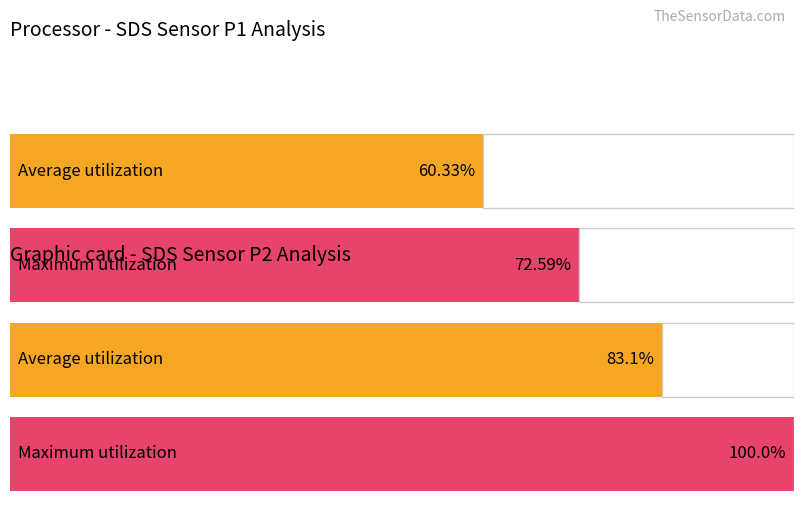

Which has a higher value, 3 or 10?

10